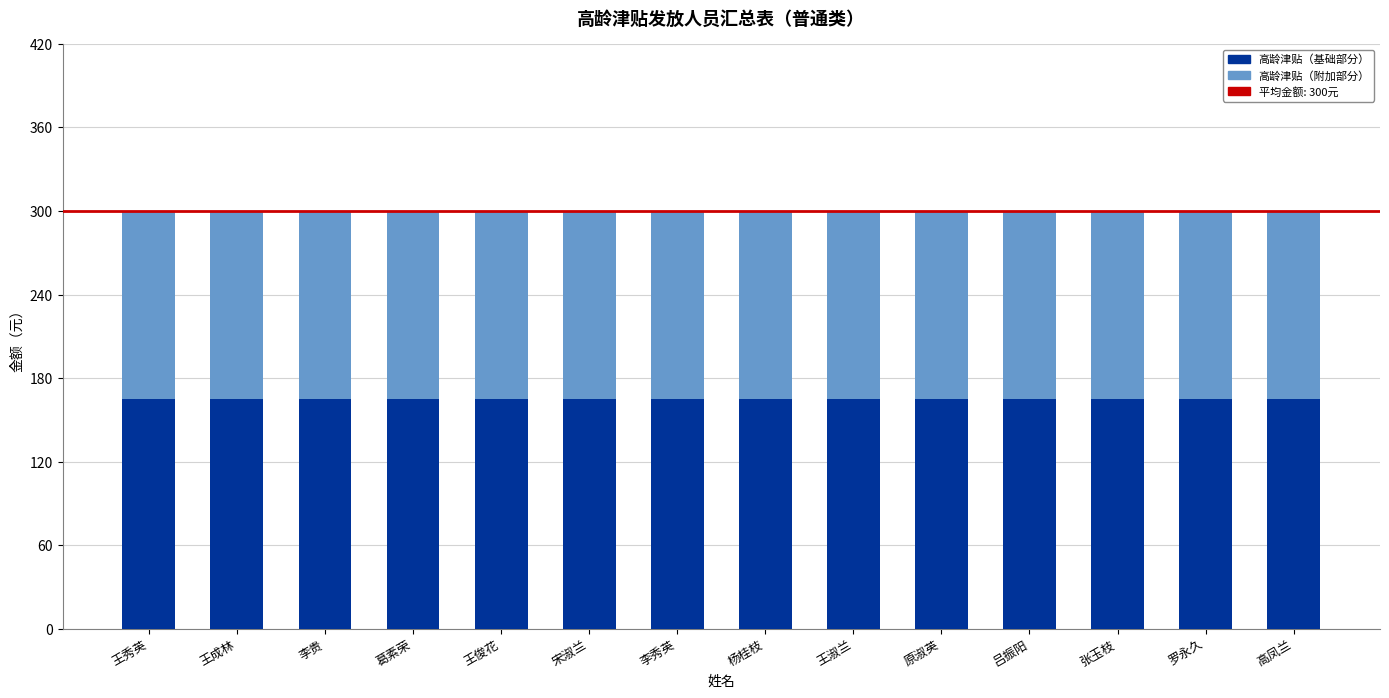

What is the sum of the 高龄津贴（基础部分） values at 王成林 and 王俊花?

330